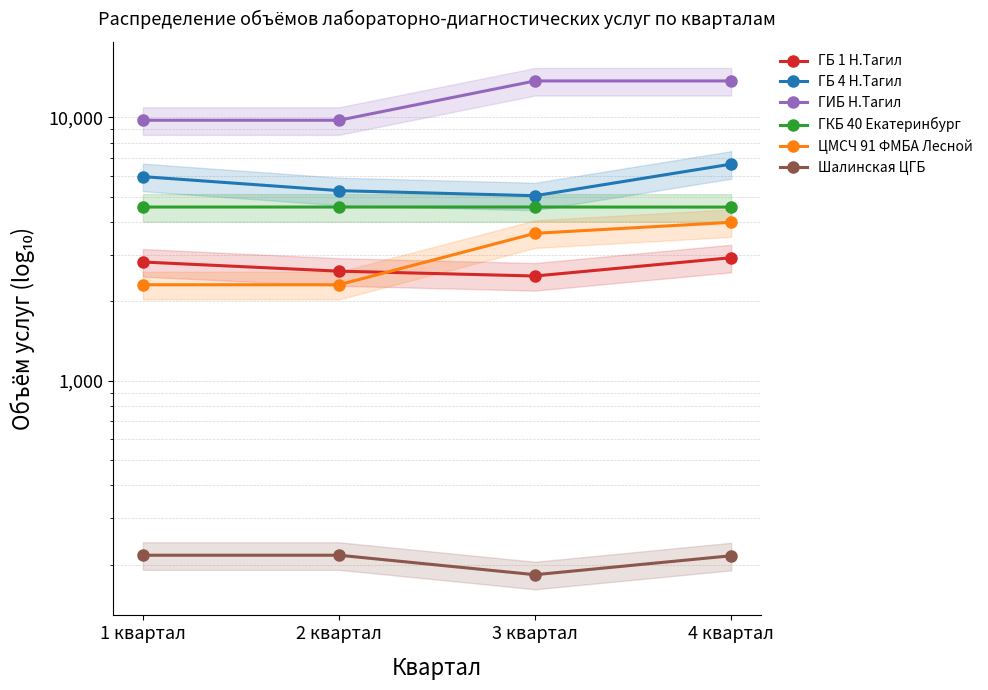

Is the value of ЦМСЧ 91 ФМБА Лесной at 3 квартал greater than the value of ГКБ 40 Екатеринбург at 4 квартал?

No